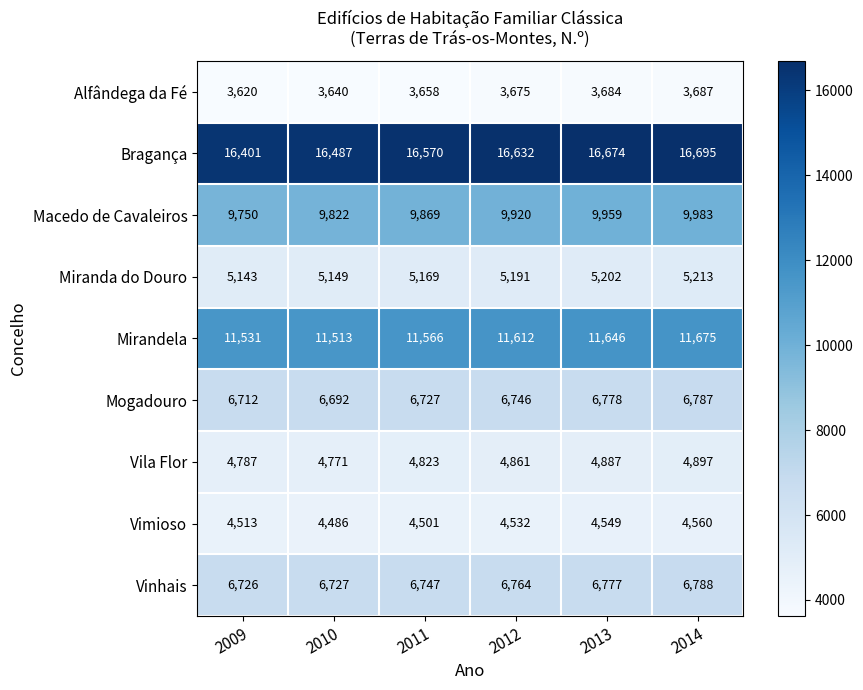

Which series has the largest total across all categories?

Bragança